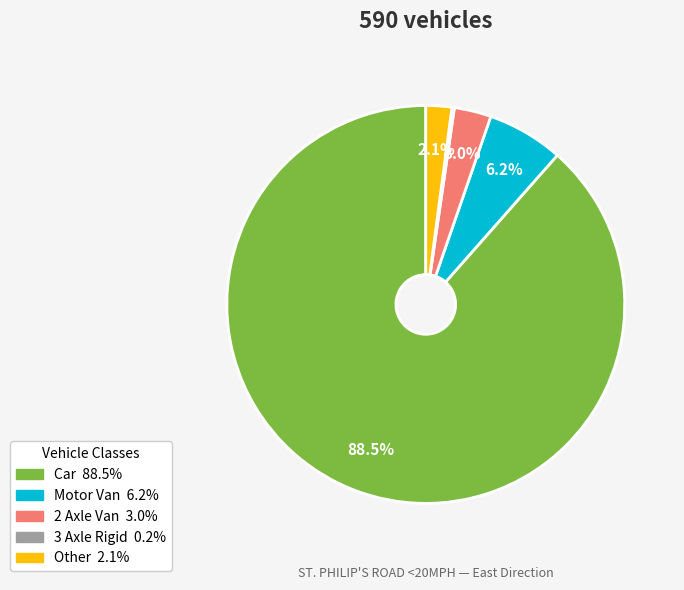

Approximately how many times larger is the value at Car compared to 2 Axle Van?

29.5